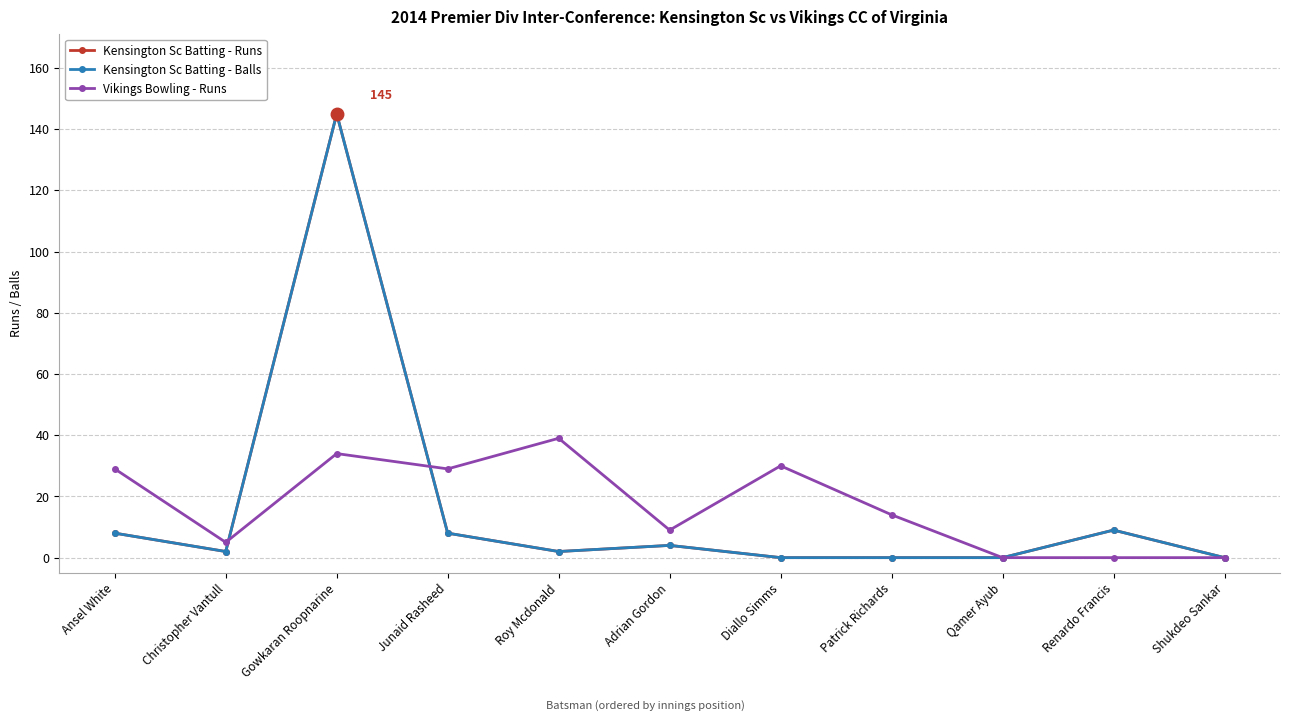

Is this an area chart (filled region under the line)?

No